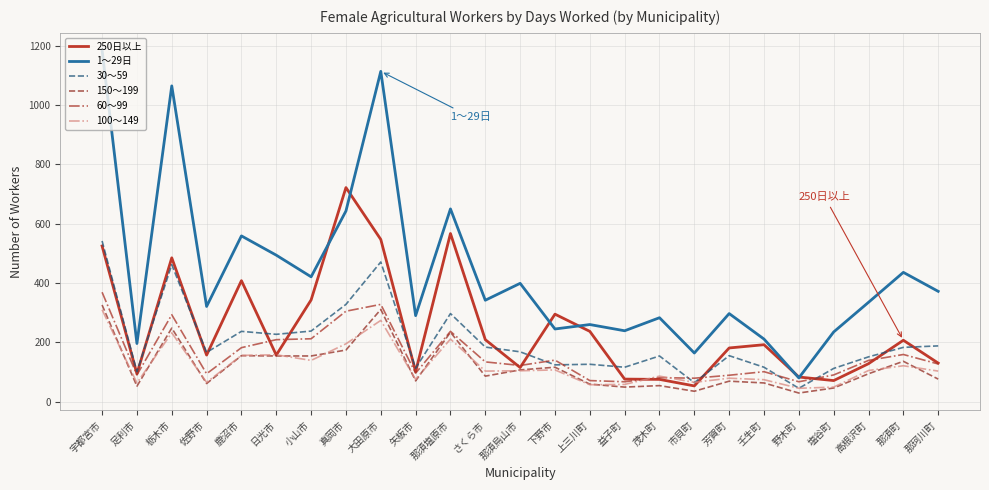

Where is the first local maximum for 250日以上?

栃木市